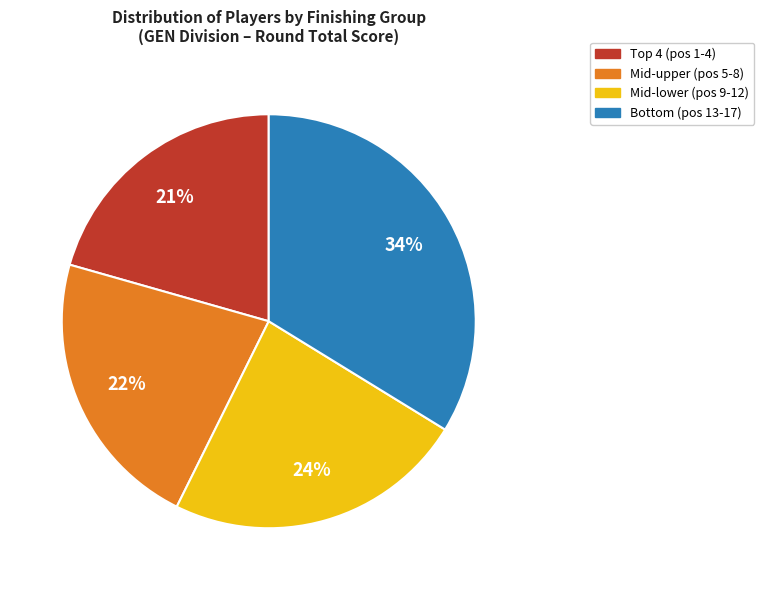

To the nearest percent, what is the average slice percentage?

25%